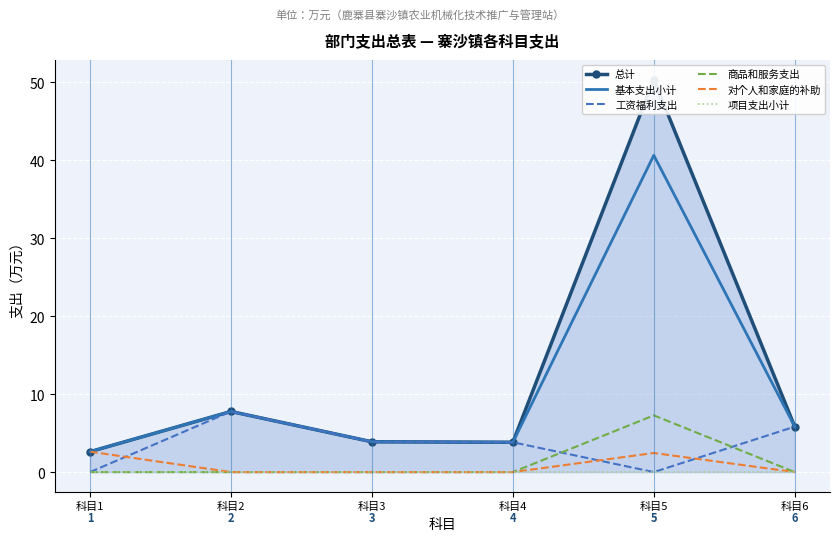

What is the difference between the second highest and second lowest values in the 工资福利支出 series?

5.8